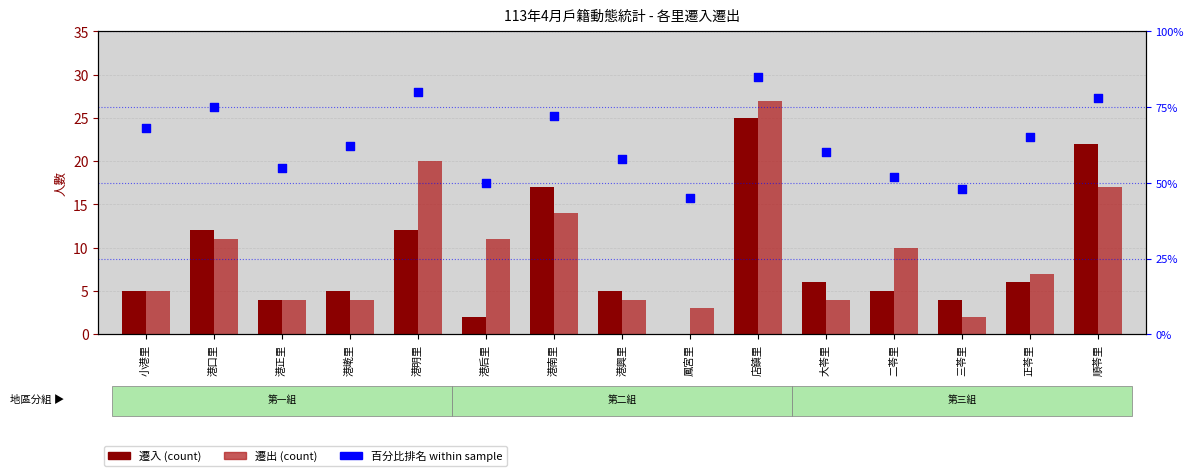

At which category is the sum across all series the highest?

店鎮里